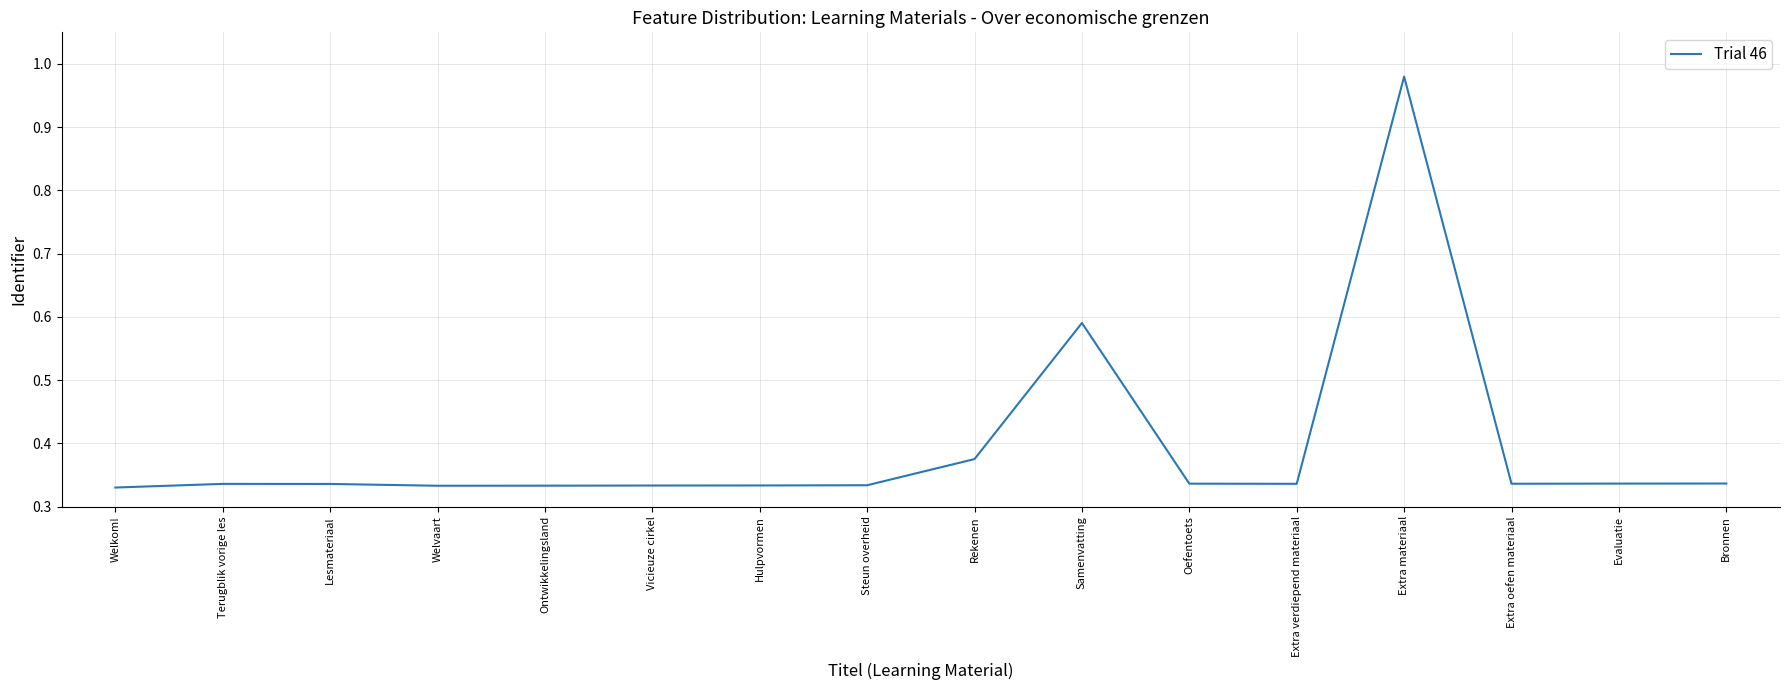

Which has a higher value, Oefentoets or Welkom!?

Oefentoets